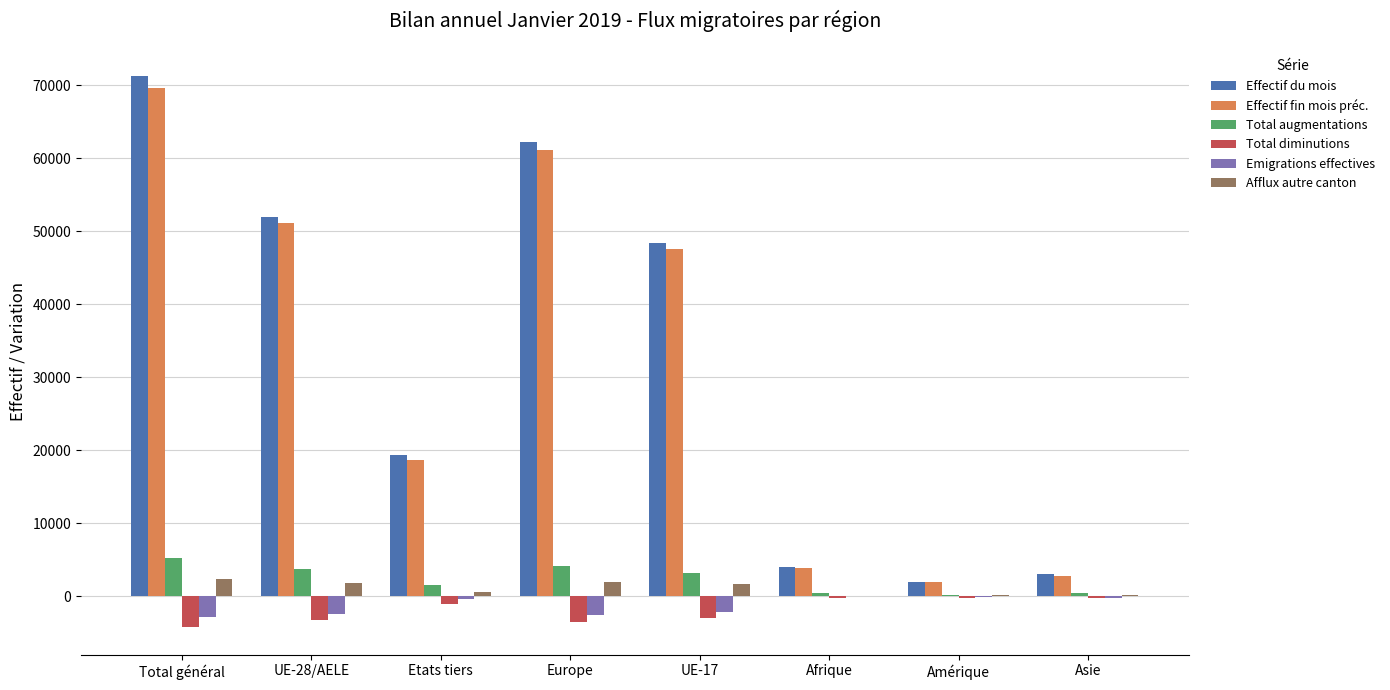

Which series has the largest range (max minus min)?

Effectif du mois